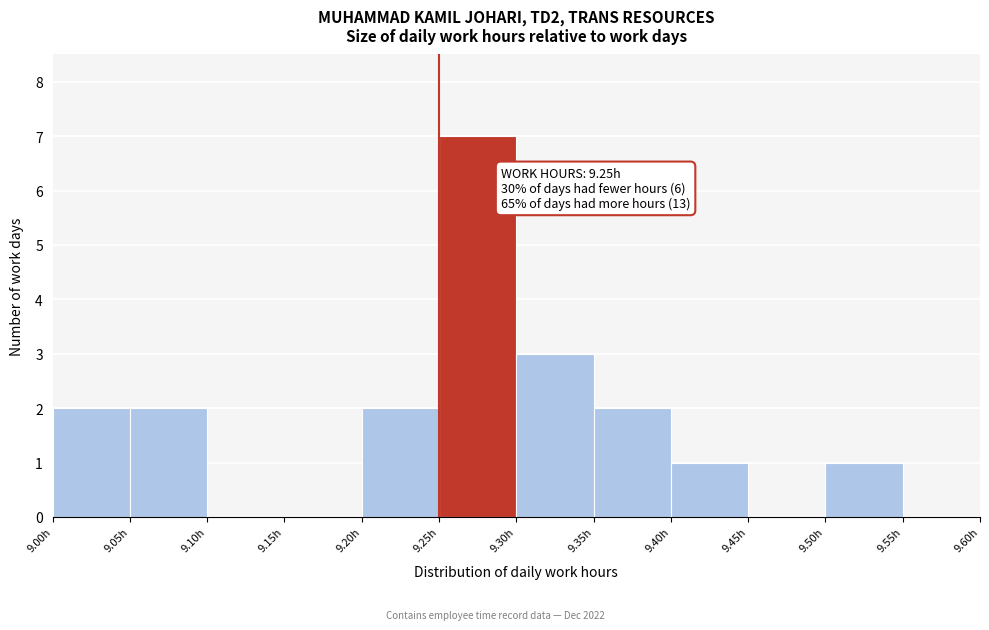

Which range on the x-axis has the tallest bar?

9.25 to 9.30